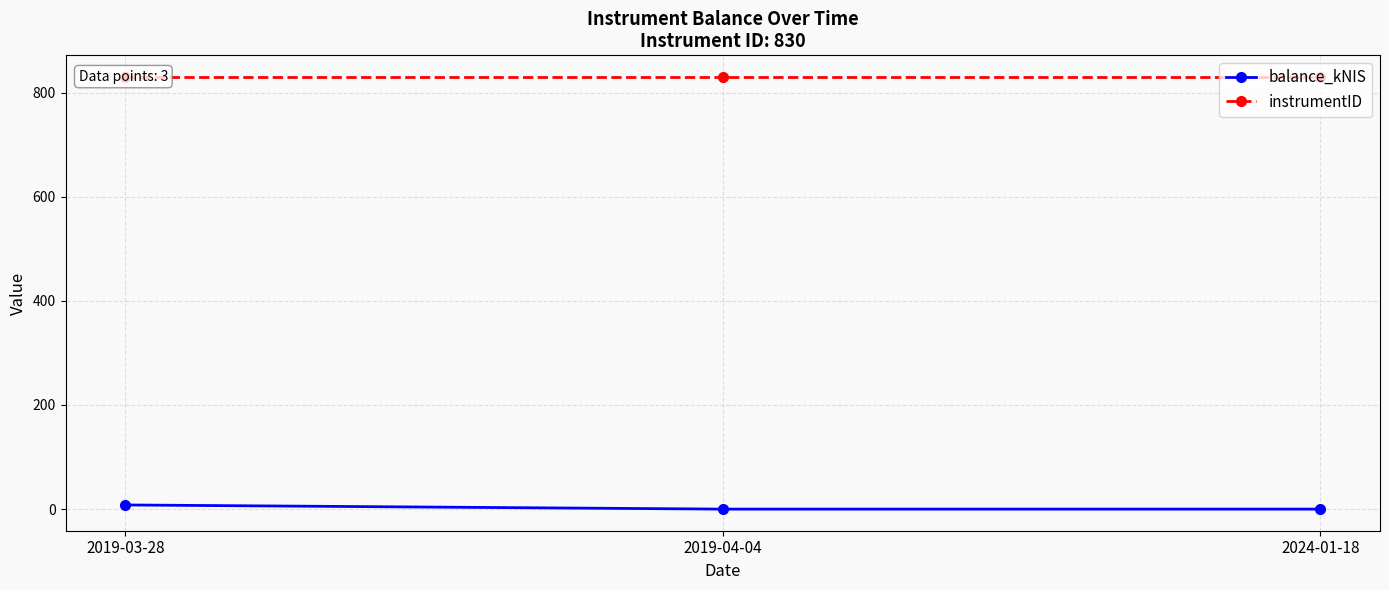

What are all the series names shown in the legend?

balance_kNIS, instrumentID